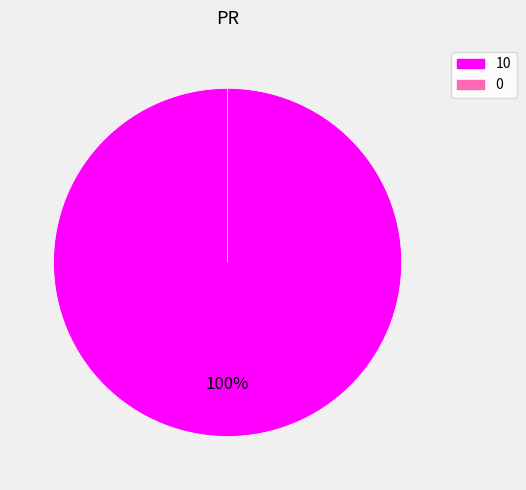

How many slices are in this pie chart?

2